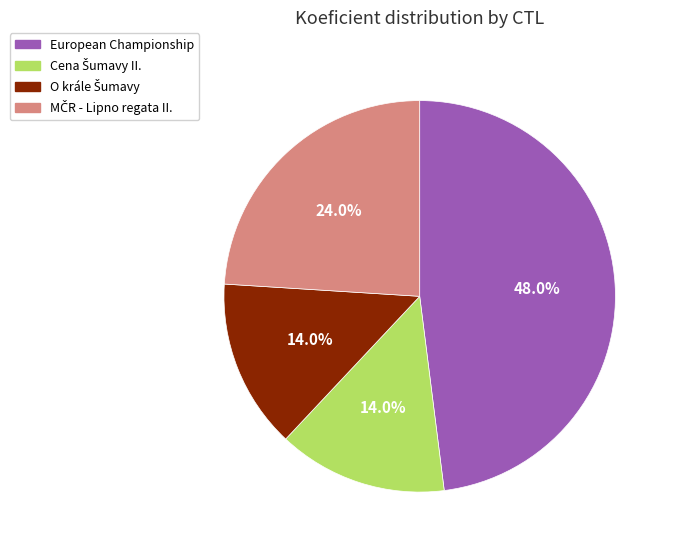

Does any single category account for the majority?

No